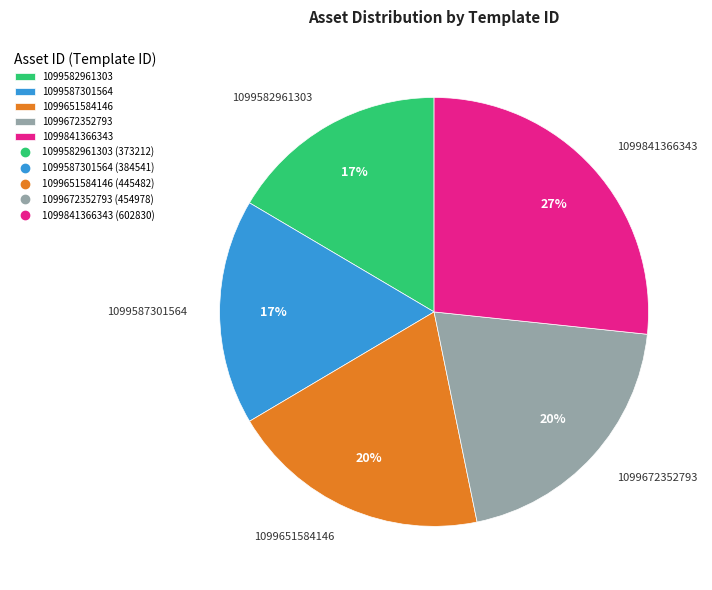

Between 1099587301564 and 1099651584146, which is larger?

1099651584146